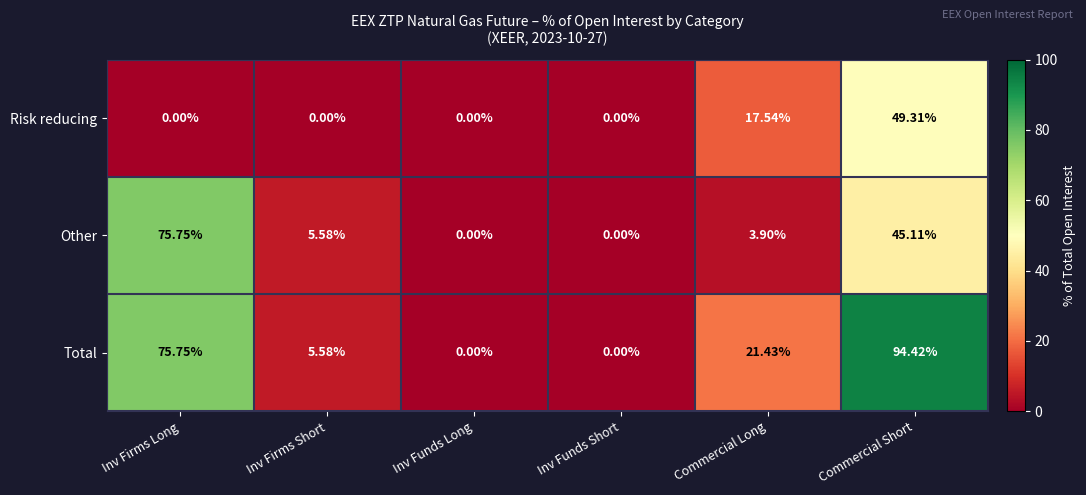

At which label is Other closest to 37?

Commercial Short